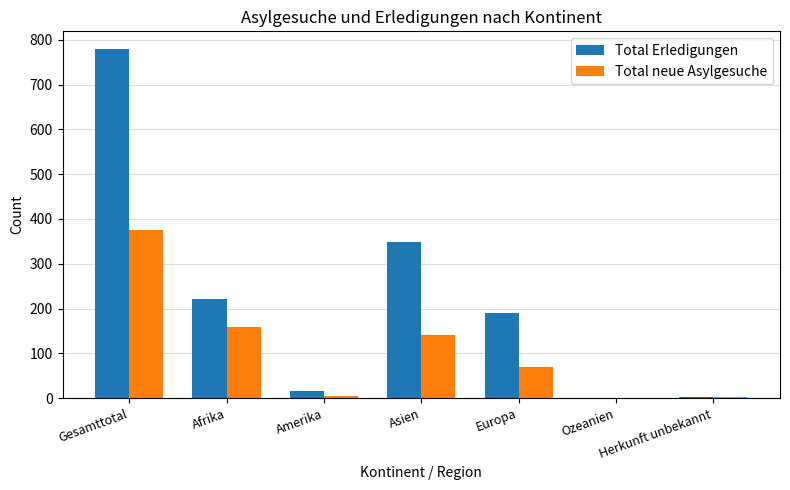

Are the bars horizontal?

No